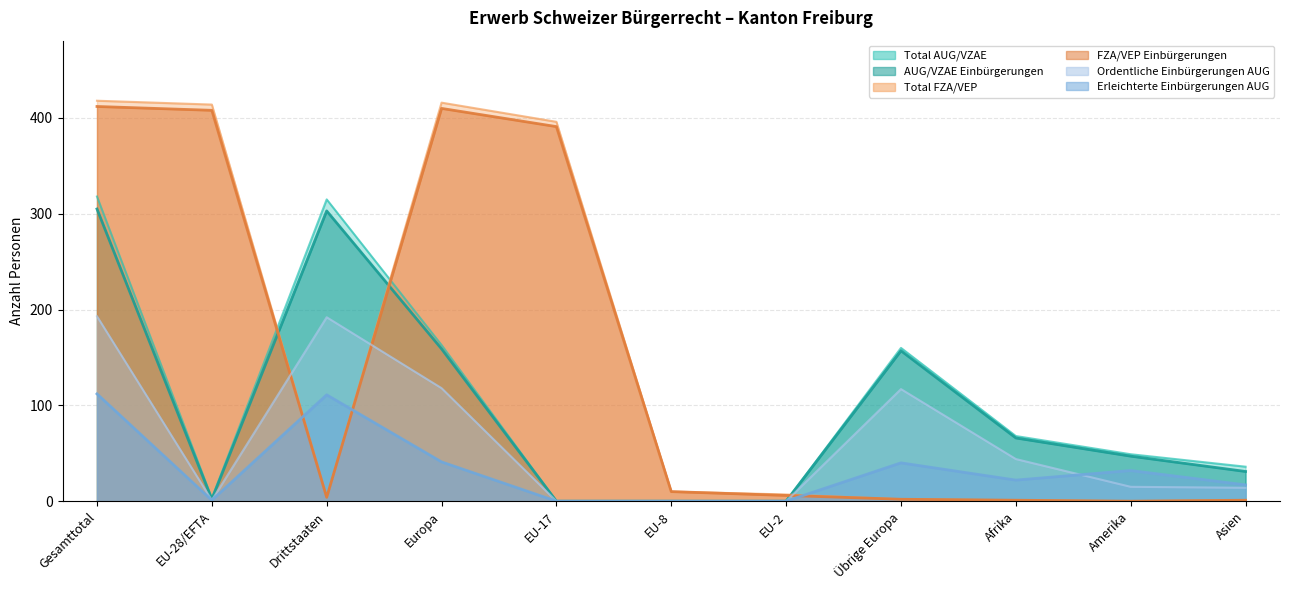

What is the value of the Total FZA/VEP point at the 2nd from the left?

414